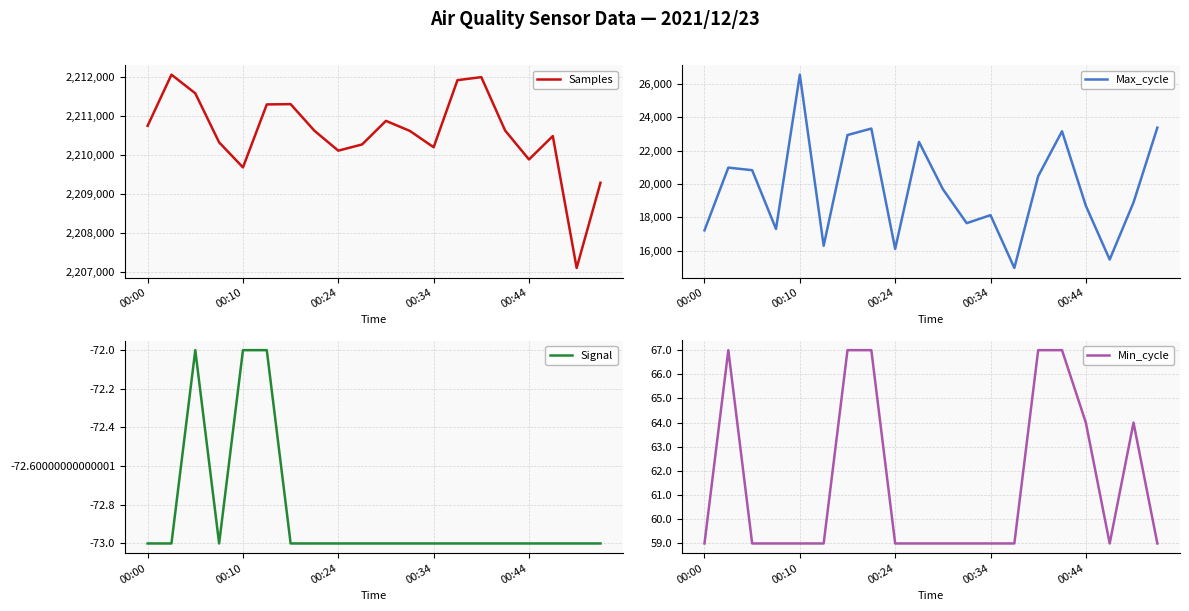

Is it true that Min_cycle equals 59 at 10?

True